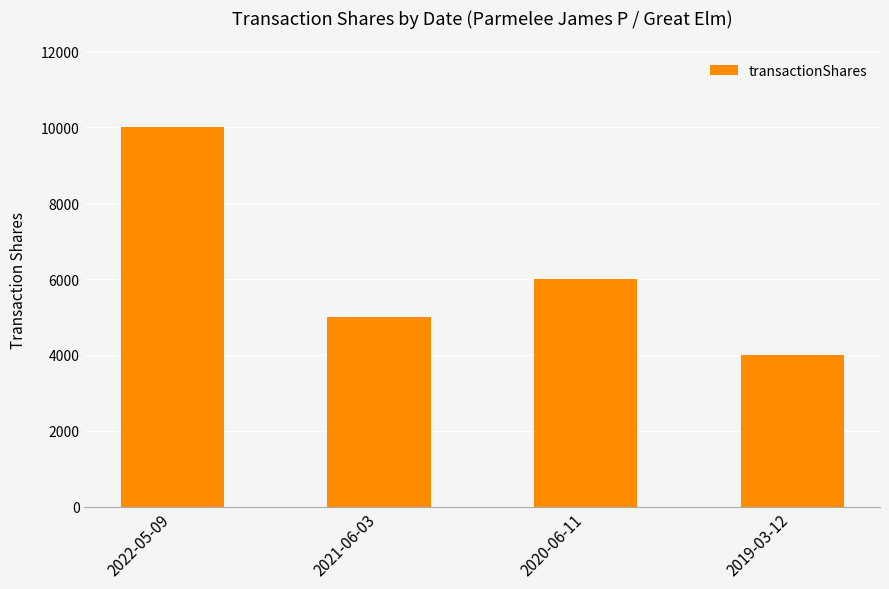

What is the value of the 1st bar from the left?

10000